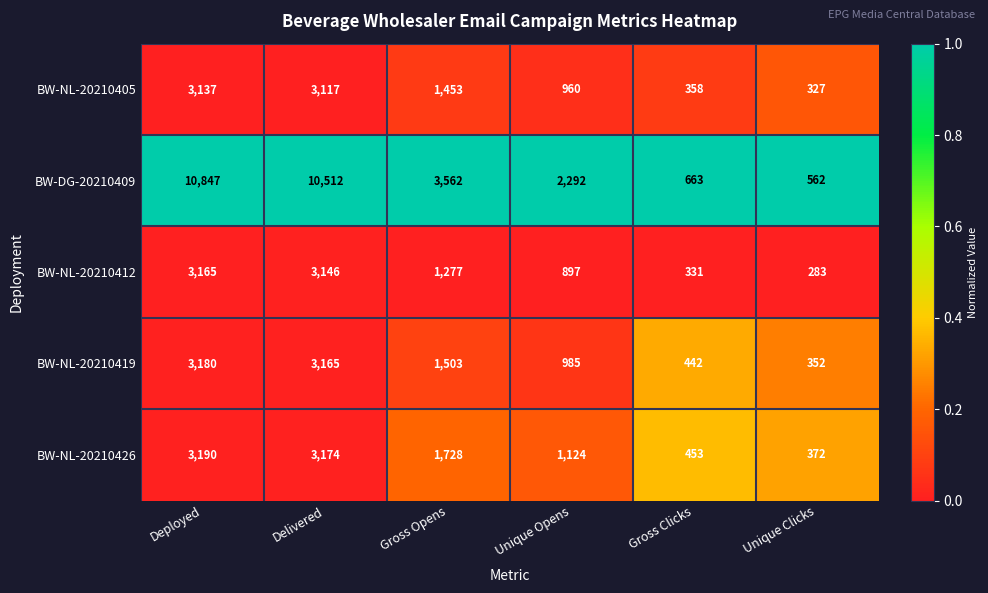

Reading left to right, what are all the values shown in this chart?

BW-NL-20210405: Deployed=3137	Delivered=3117	Gross Opens=1453	Unique Opens=960	Gross Clicks=358	Unique Clicks=327
BW-DG-20210409: Deployed=10847	Delivered=10512	Gross Opens=3562	Unique Opens=2292	Gross Clicks=663	Unique Clicks=562
BW-NL-20210412: Deployed=3165	Delivered=3146	Gross Opens=1277	Unique Opens=897	Gross Clicks=331	Unique Clicks=283
BW-NL-20210419: Deployed=3180	Delivered=3165	Gross Opens=1503	Unique Opens=985	Gross Clicks=442	Unique Clicks=352
BW-NL-20210426: Deployed=3190	Delivered=3174	Gross Opens=1728	Unique Opens=1124	Gross Clicks=453	Unique Clicks=372